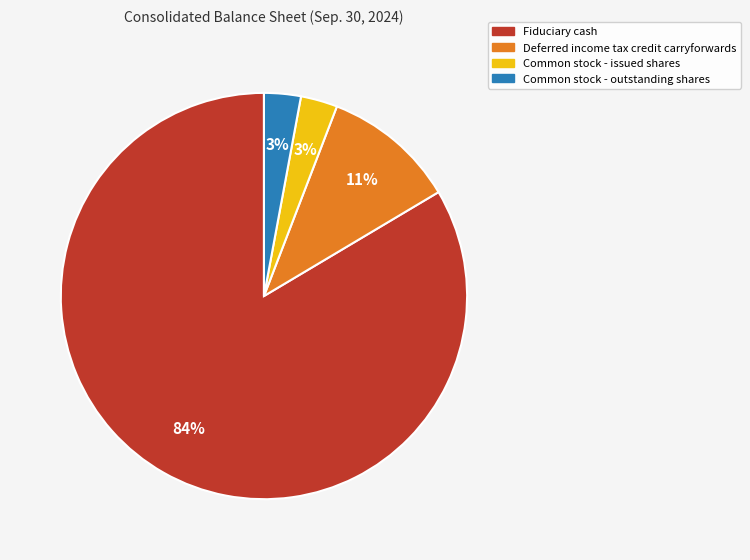

To the nearest percent, what is the average slice percentage?

25%